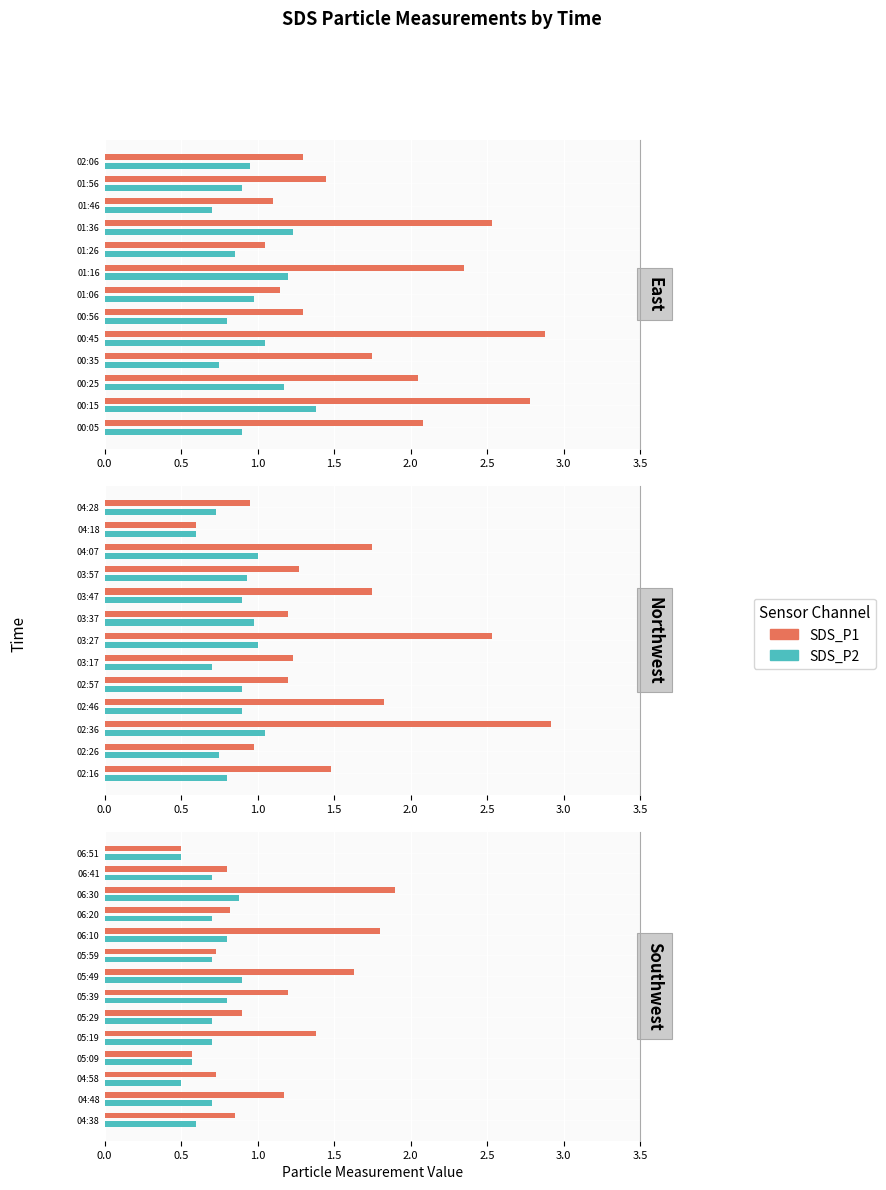

Is it true that SDS_P1 equals 1.4 at 05:29?

False